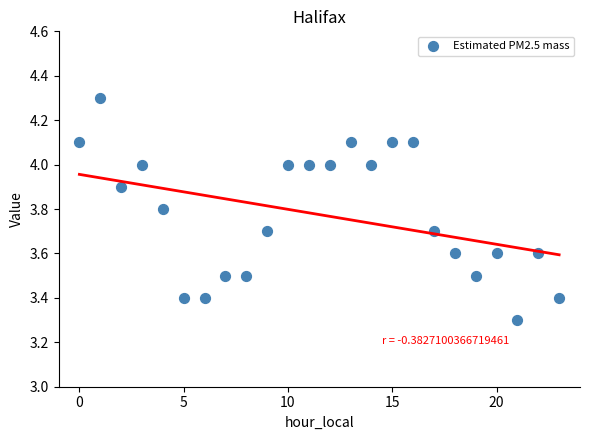

What is the range of Y values (max minus min)?

1.0